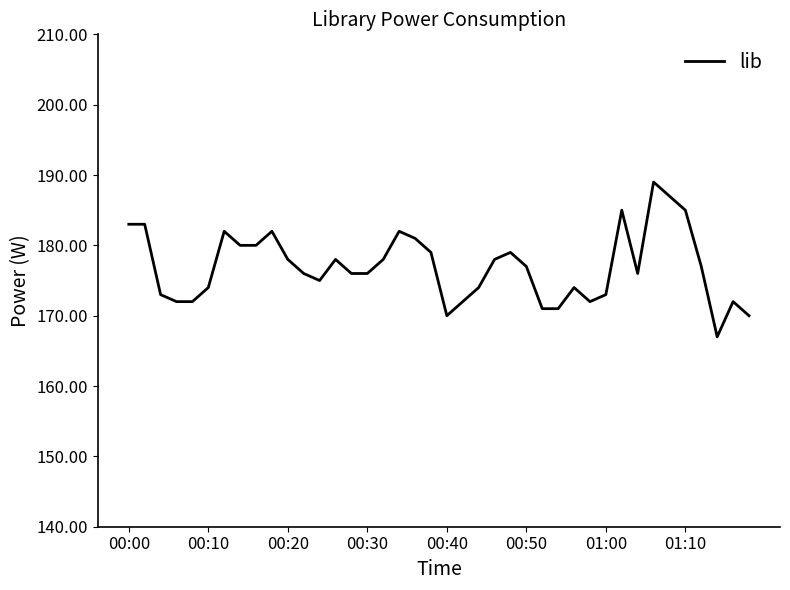

Is this an area chart (filled region under the line)?

No